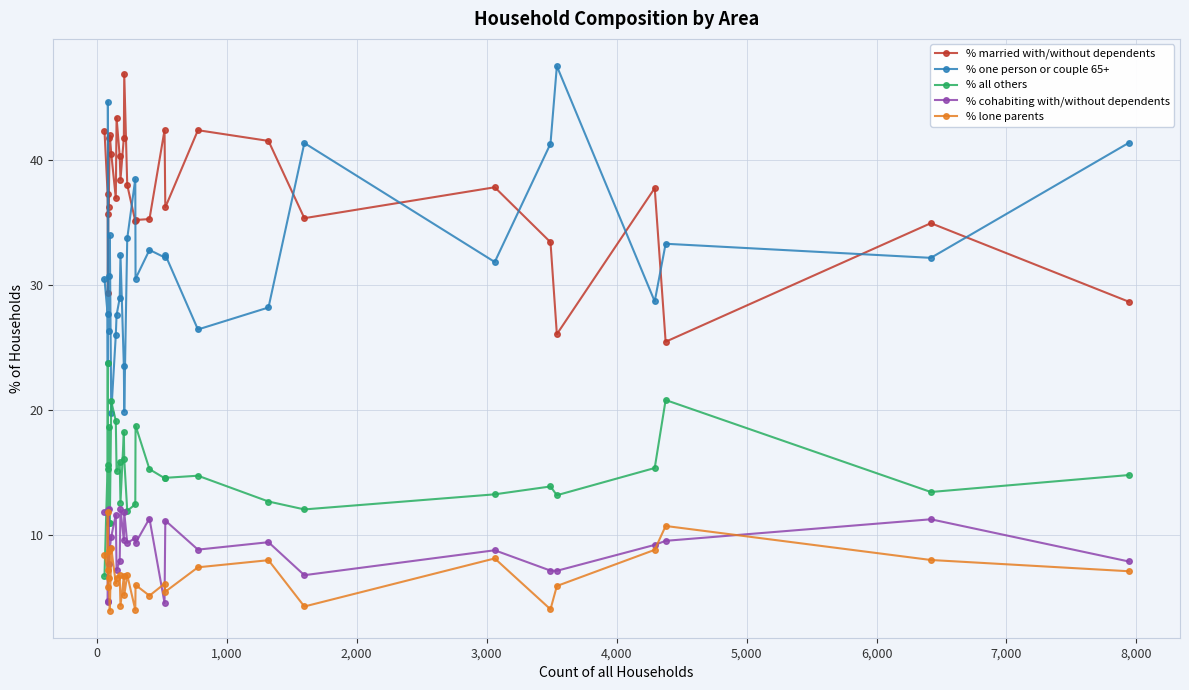

In % married with/without dependents, how many points are higher than both neighbors (excluding endpoints)?

9